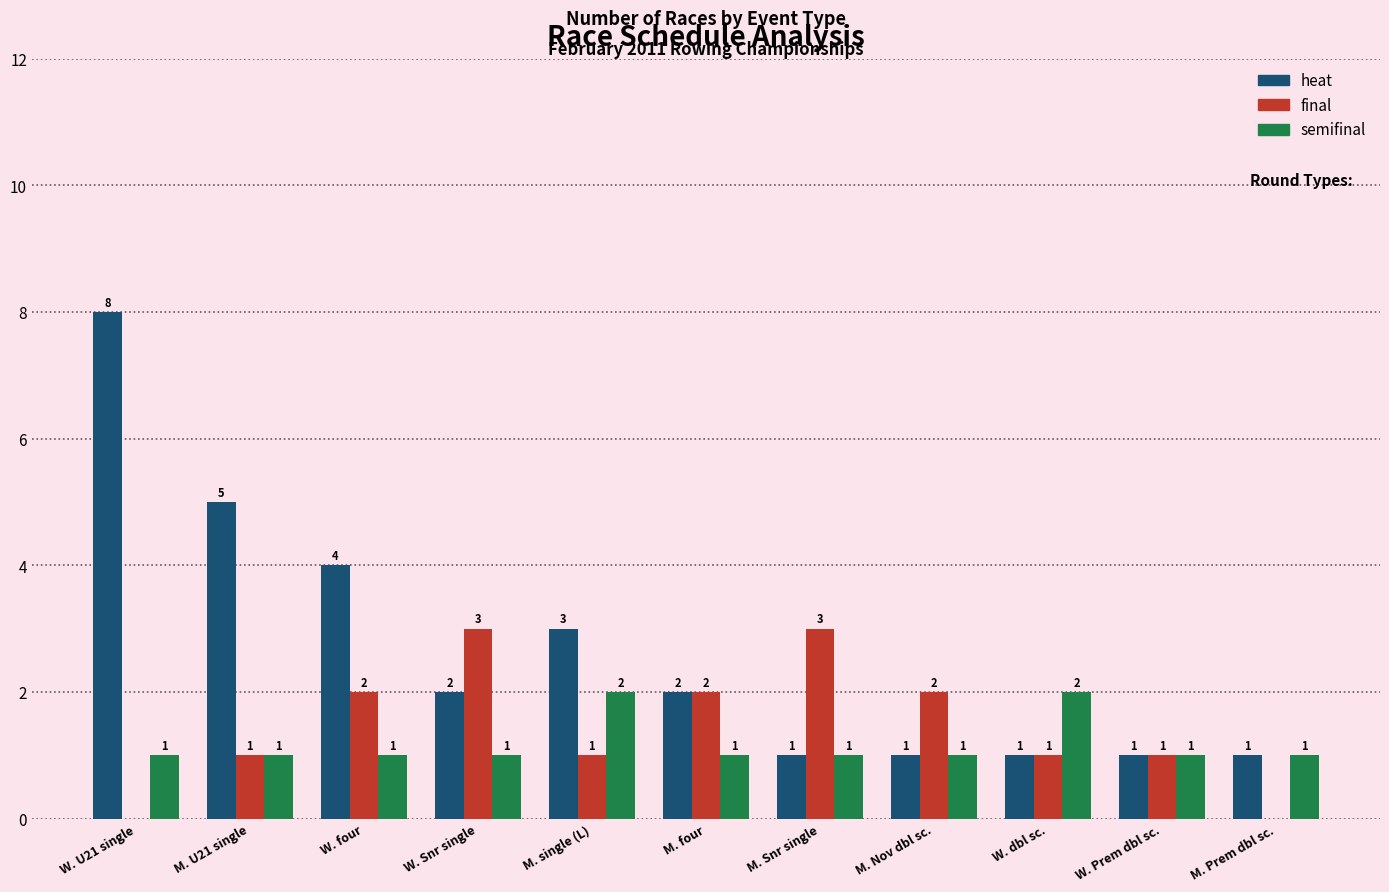

Count the number of data series in this chart.

3